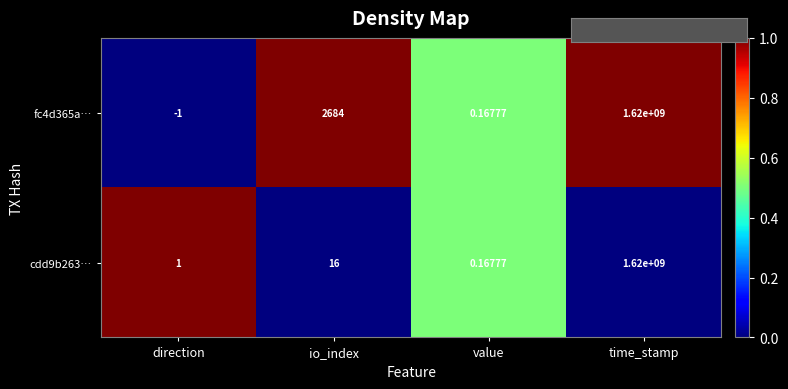

Where is cdd9b263… nearest to the value 810000000?

io_index